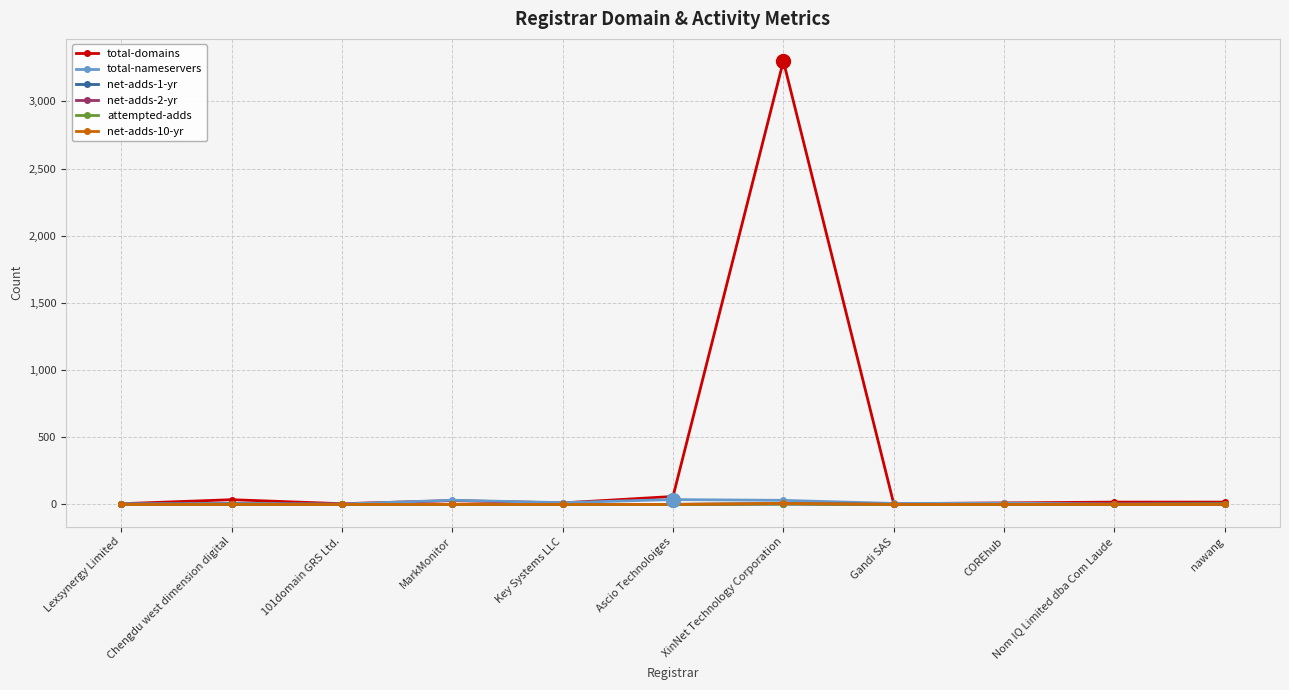

What is the maximum value for net-adds-1-yr?

4